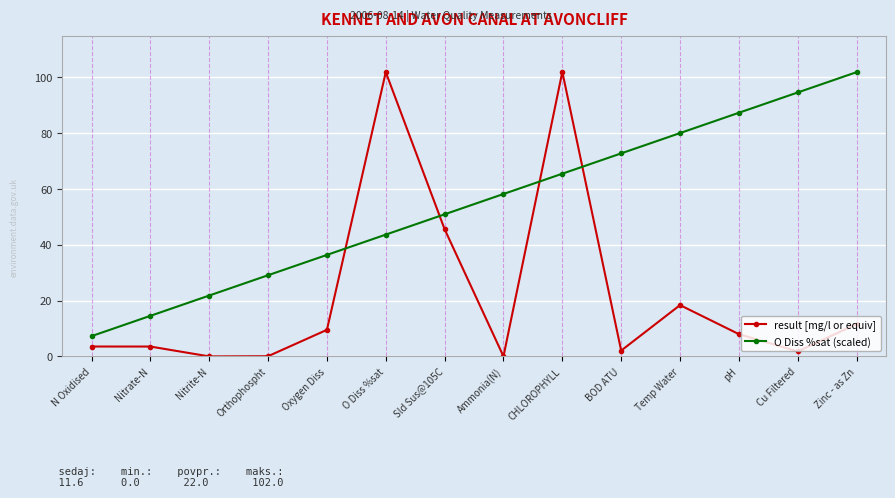

Where does the result [mg/l or equiv] series first go above 8?

Oxygen Diss